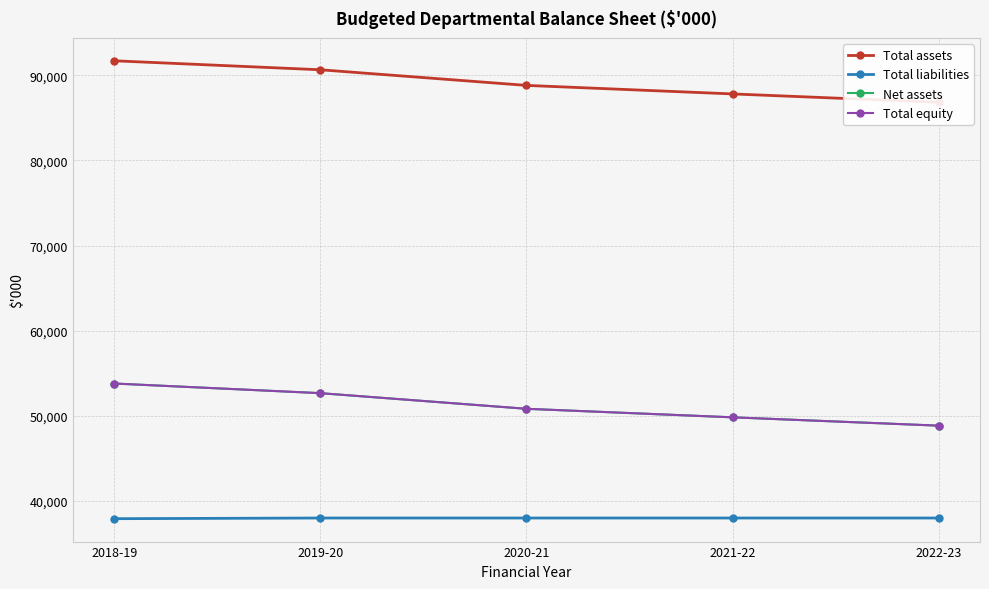

True or false: Total equity and Total liabilities cross at least once.

False